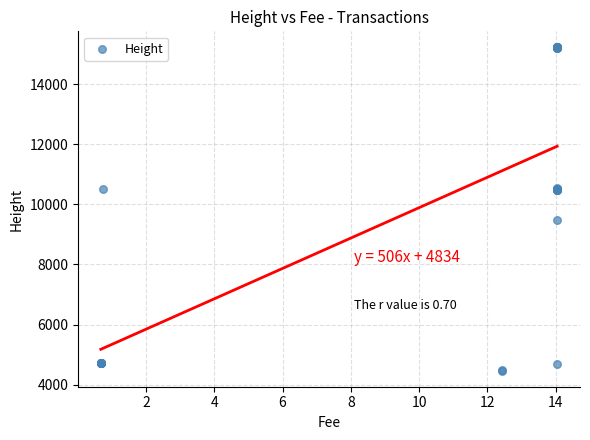

What Y value in the scatter plot is closest to 9845?

9493